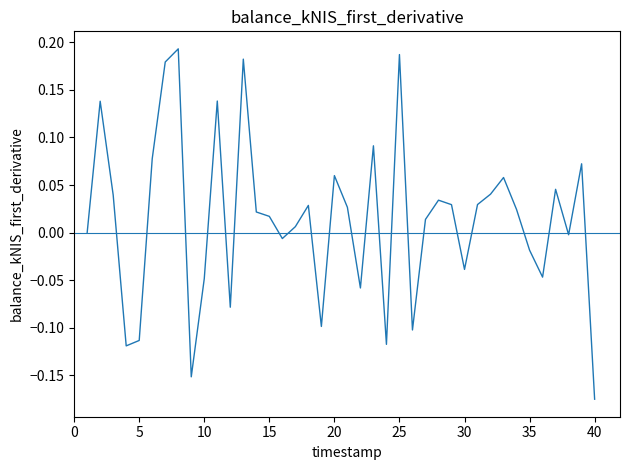

What is the difference between the maximum and minimum values?

0.4